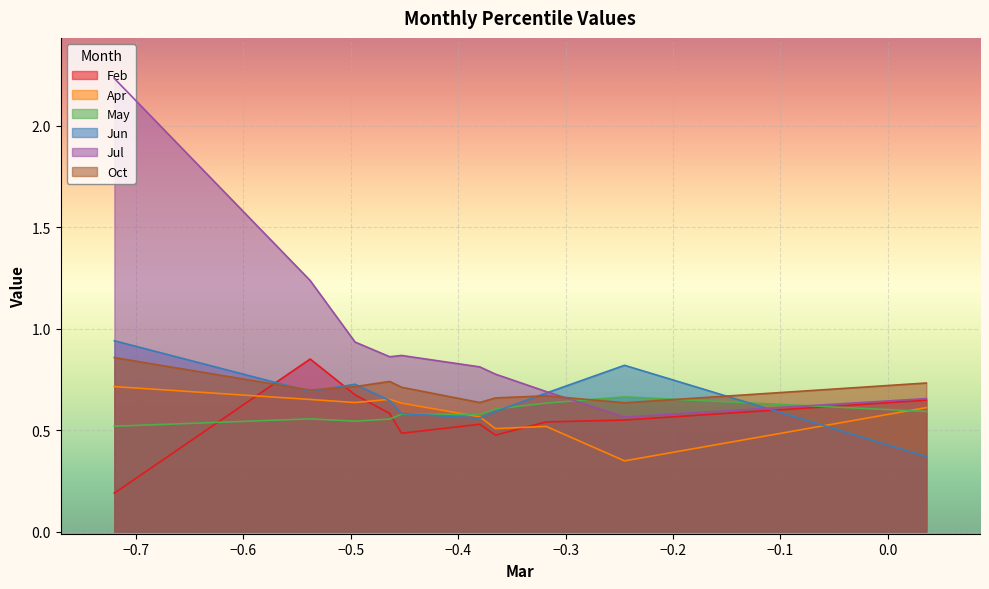

What is the difference between the May values at pct05 and pct65?

0.1